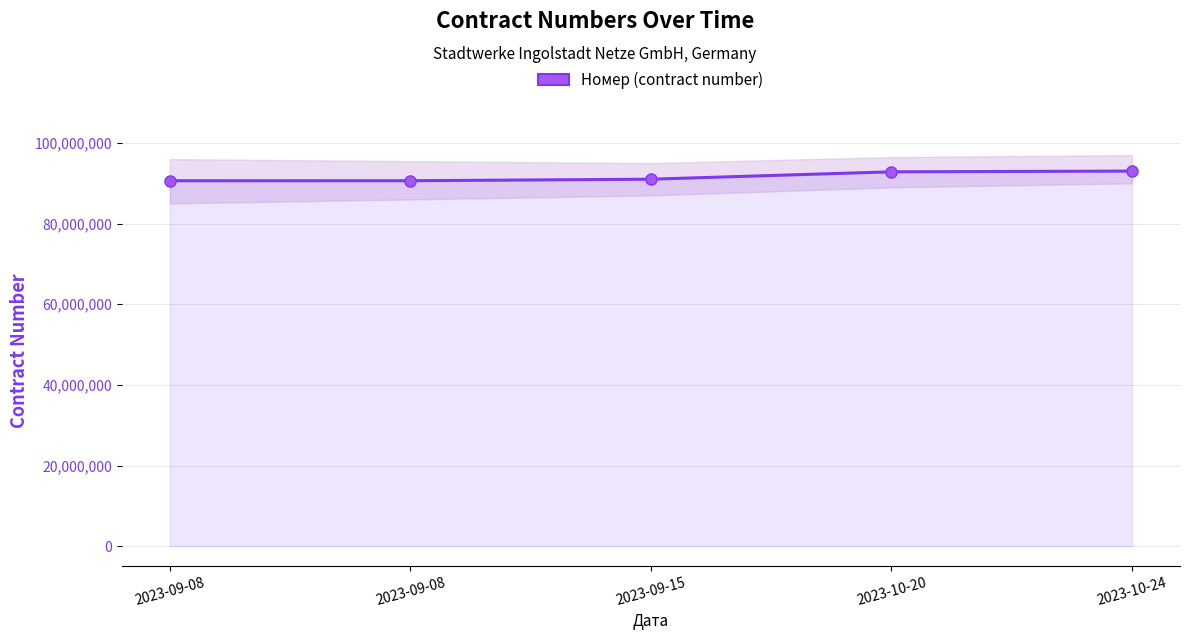

True or false: the data has more than 0 interior local peaks.

False